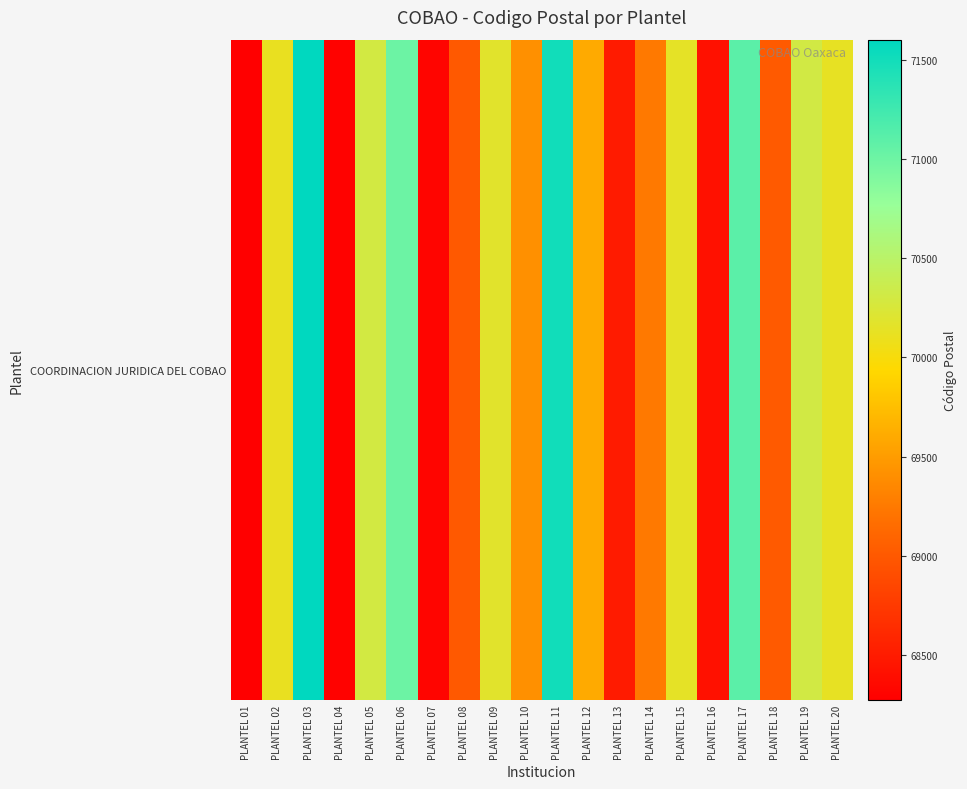

What is the smallest value displayed?

68274